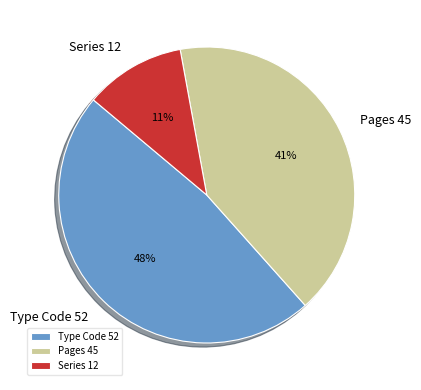

Is the sum of Pages 45 and Series 12 greater than half?

Yes